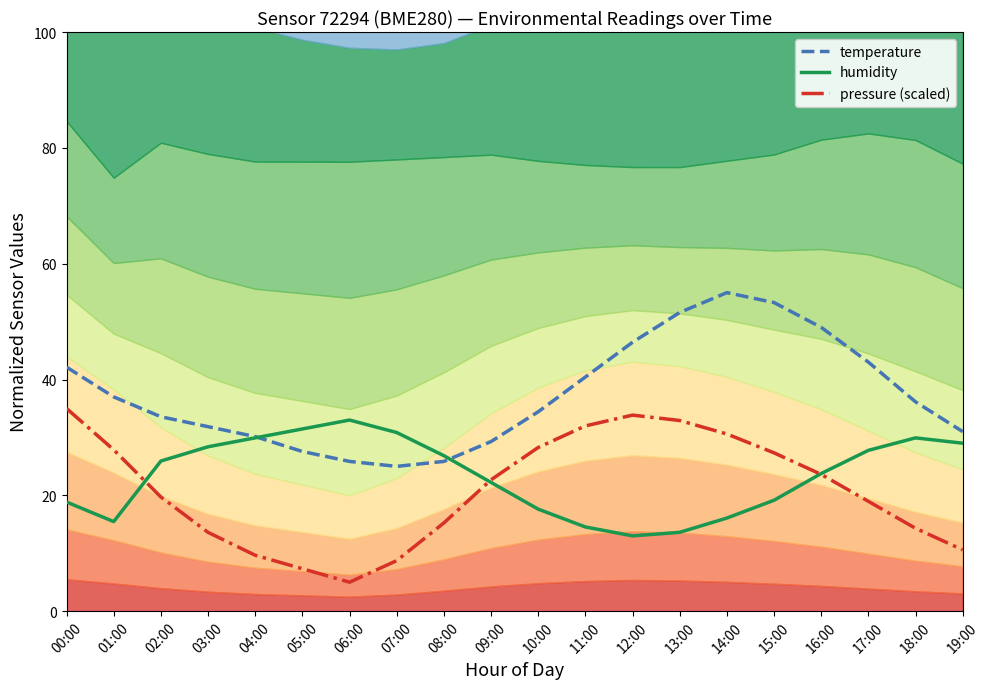

Which has a higher value, 19:00 or 03:00?

03:00